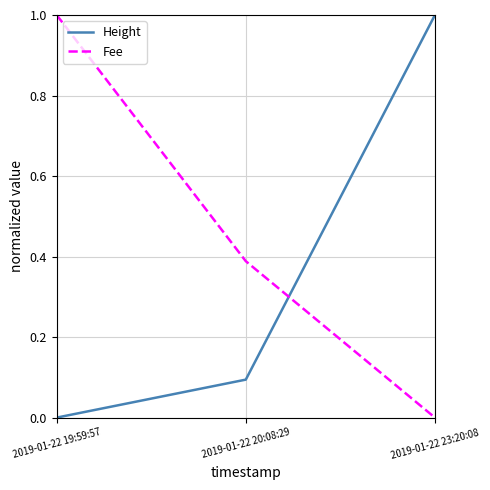

At which label does Height reach its peak?

2019-01-22 23:20:08